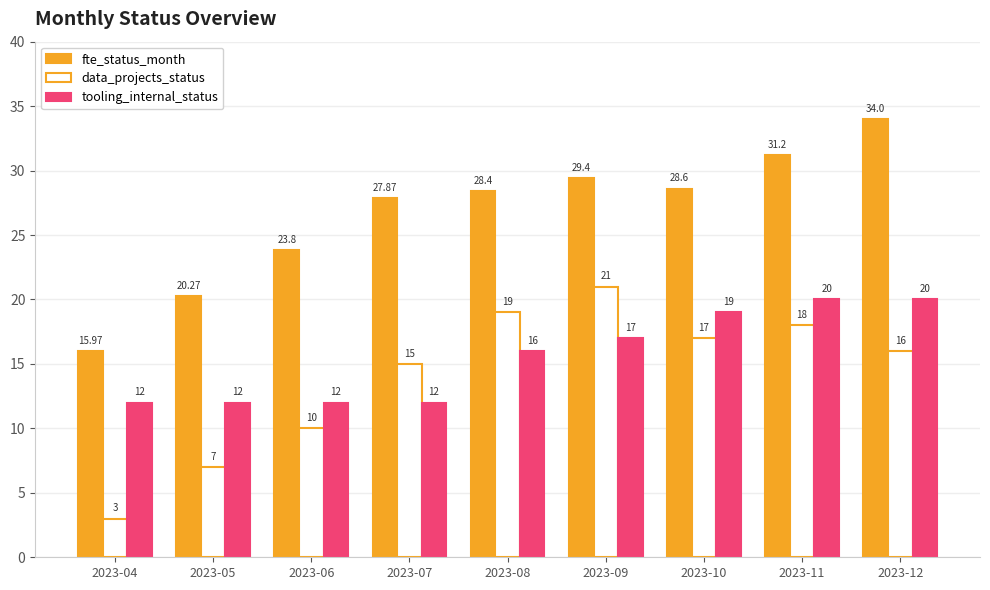

True or false: tooling_internal_status has a value of 27.4 at 2023-09.

False